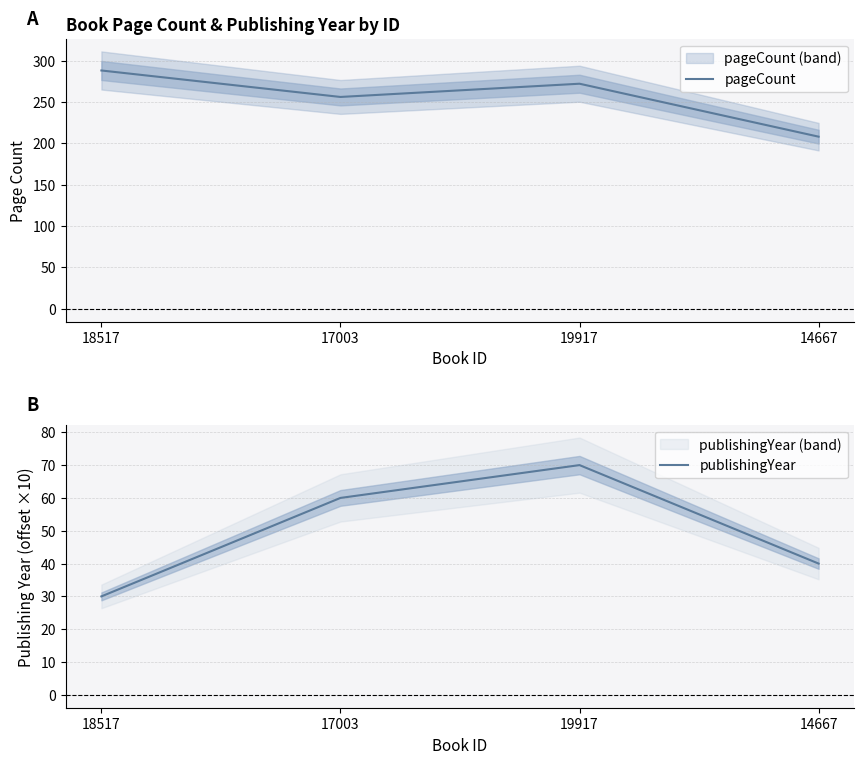

Which category has the lowest value in the pageCount series?

14667